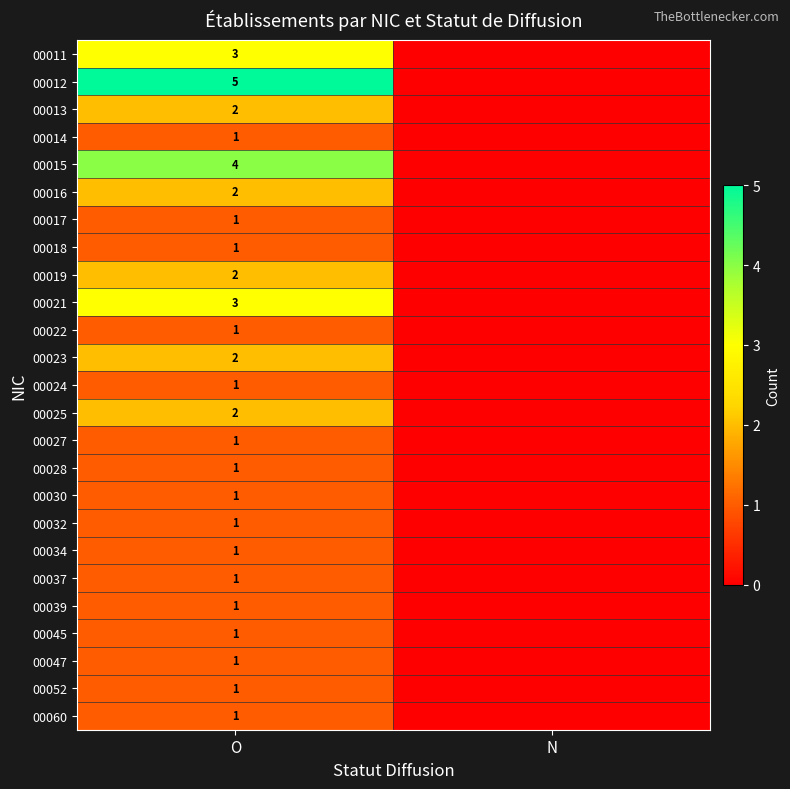

What is the total value across all series at O?

41